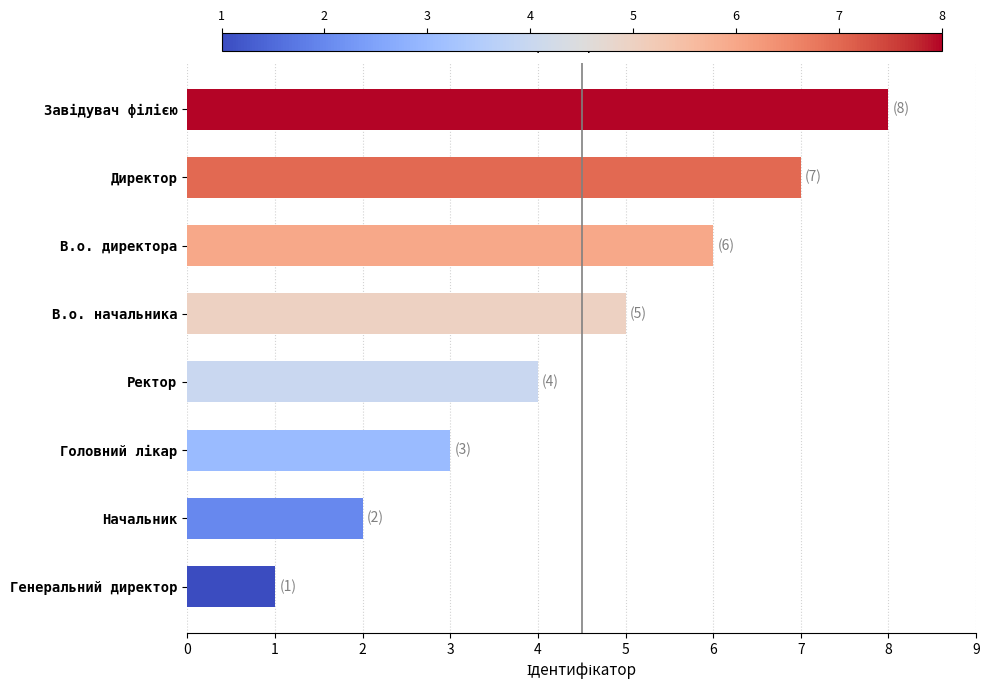

At which category does the chart reach its minimum across all series?

Генеральний директор